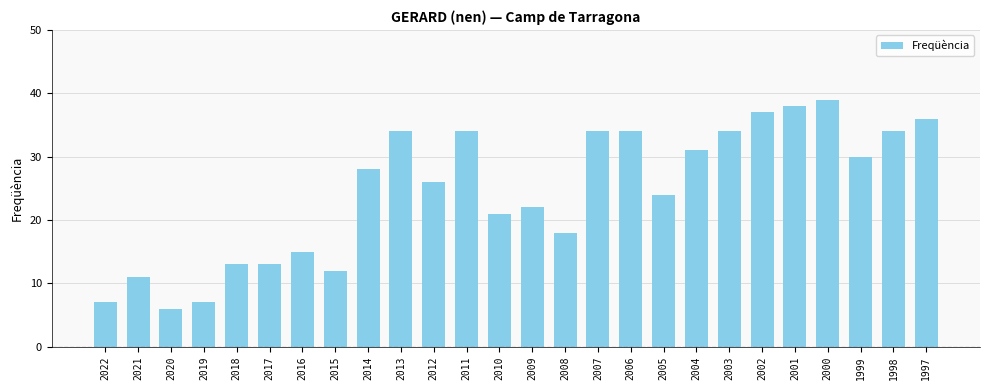

What is the value of the 11th bar from the left?

26